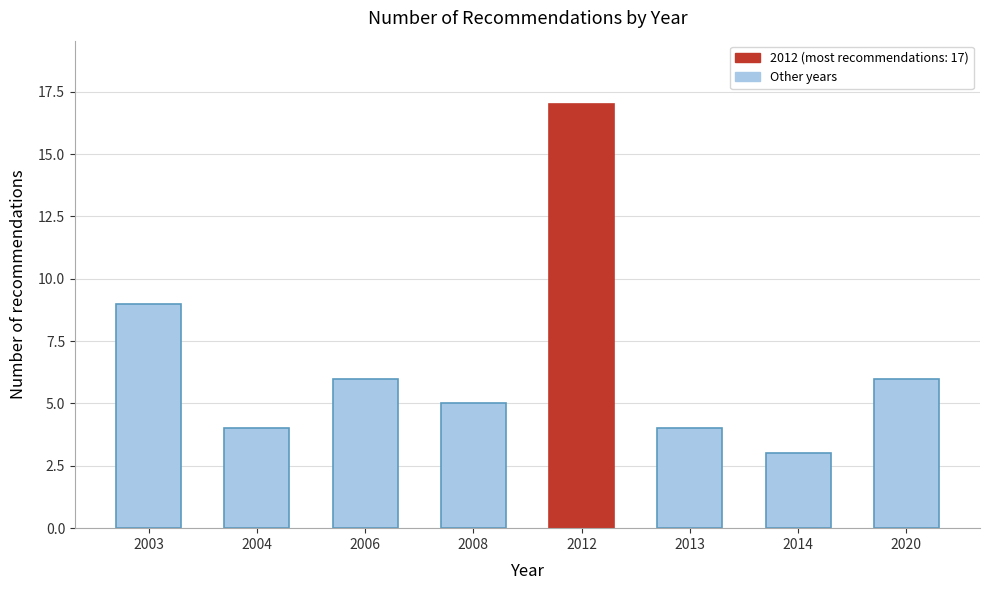

Reading left to right, transcribe all the data shown in this chart.

2003=9	2004=4	2006=6	2008=5	2012=17	2013=4	2014=3	2020=6